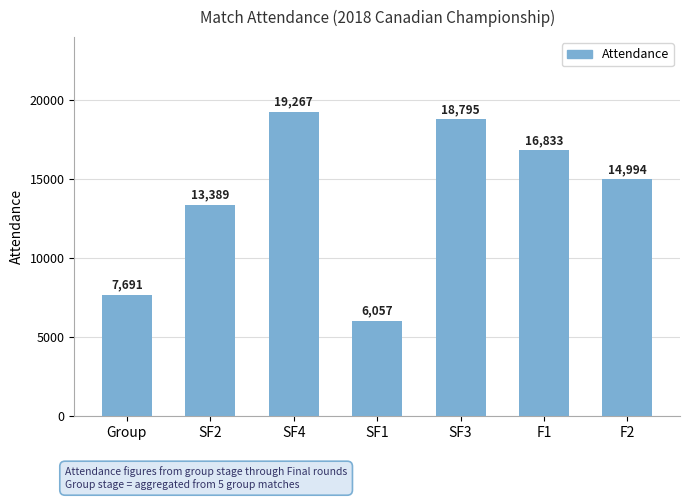

What is the change in value from Group to SF2?

+5698